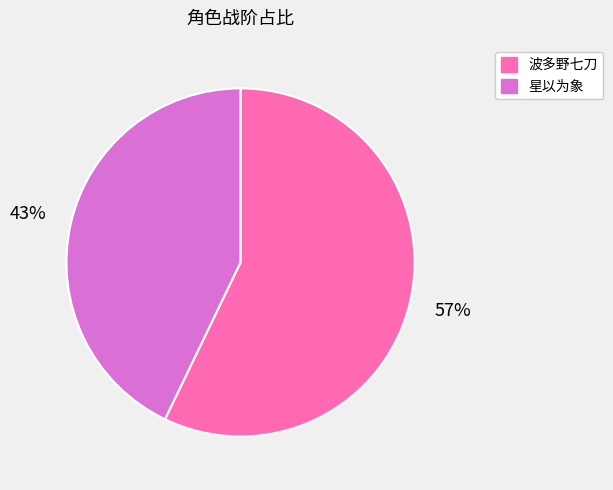

What is the largest slice in the pie chart?

波多野七刀